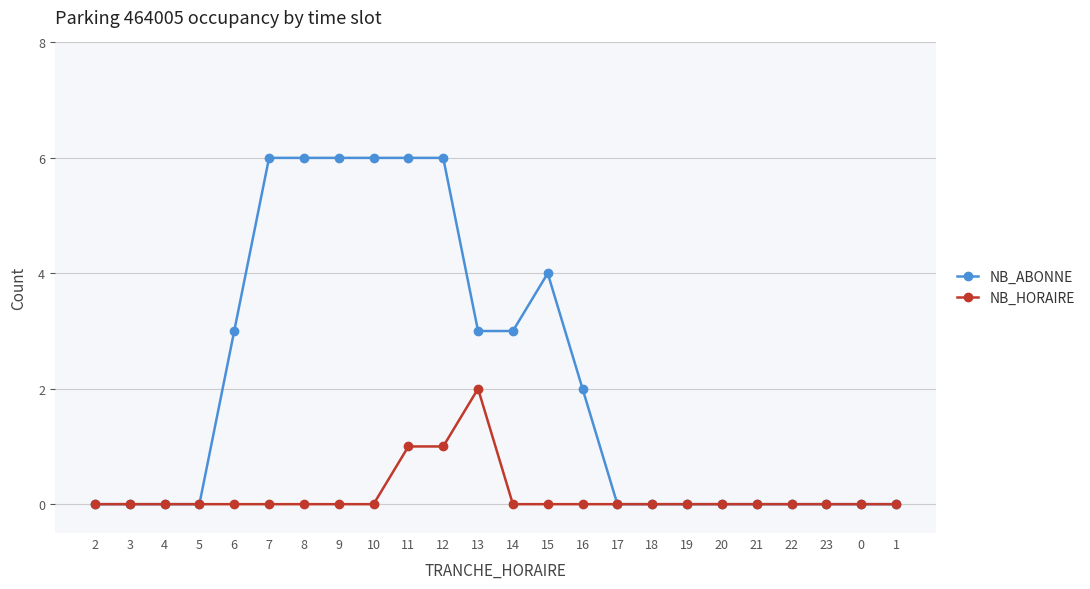

What is the average value of the NB_ABONNE series?

2